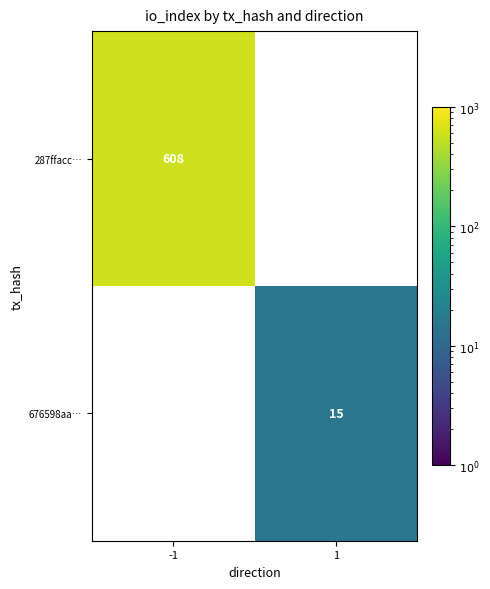

True or false: 287ffacc… has a value of 952 at -1.

False